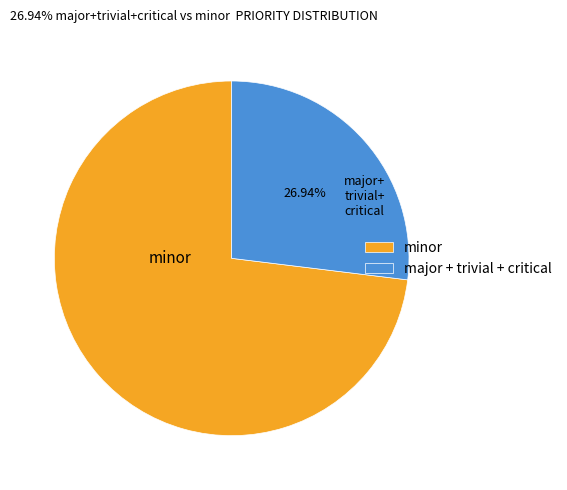

Is there a majority slice in this chart?

Yes